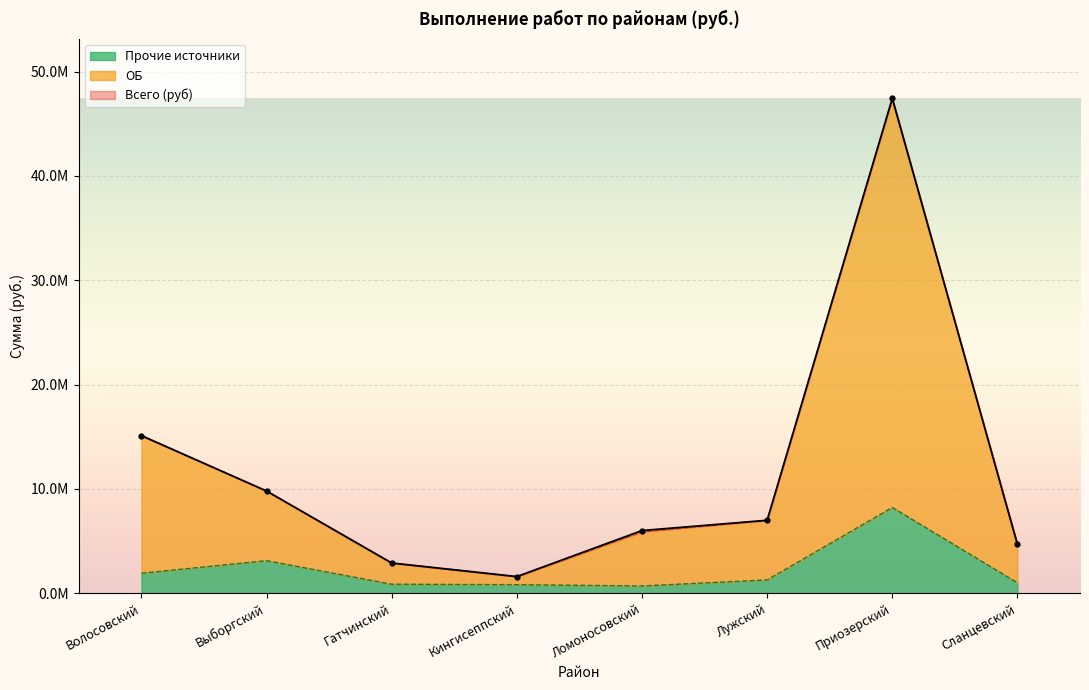

Reading left to right, transcribe all the data shown in this chart.

Всего (руб): 15112552.8	9801429.7	2900000.0	1600000.0	6014827.9	6994138.0	47431492.2	4684879.0
ОБ: 15112552.9	9801429.7	2900000.0	1600000.0	5895319.4	6994138.0	47431492.2	4684879.0
Прочие источники: 1920818.8	3125190.2	870724.2	824605.6	701529.9	1280749.0	8223729.5	1002605.7